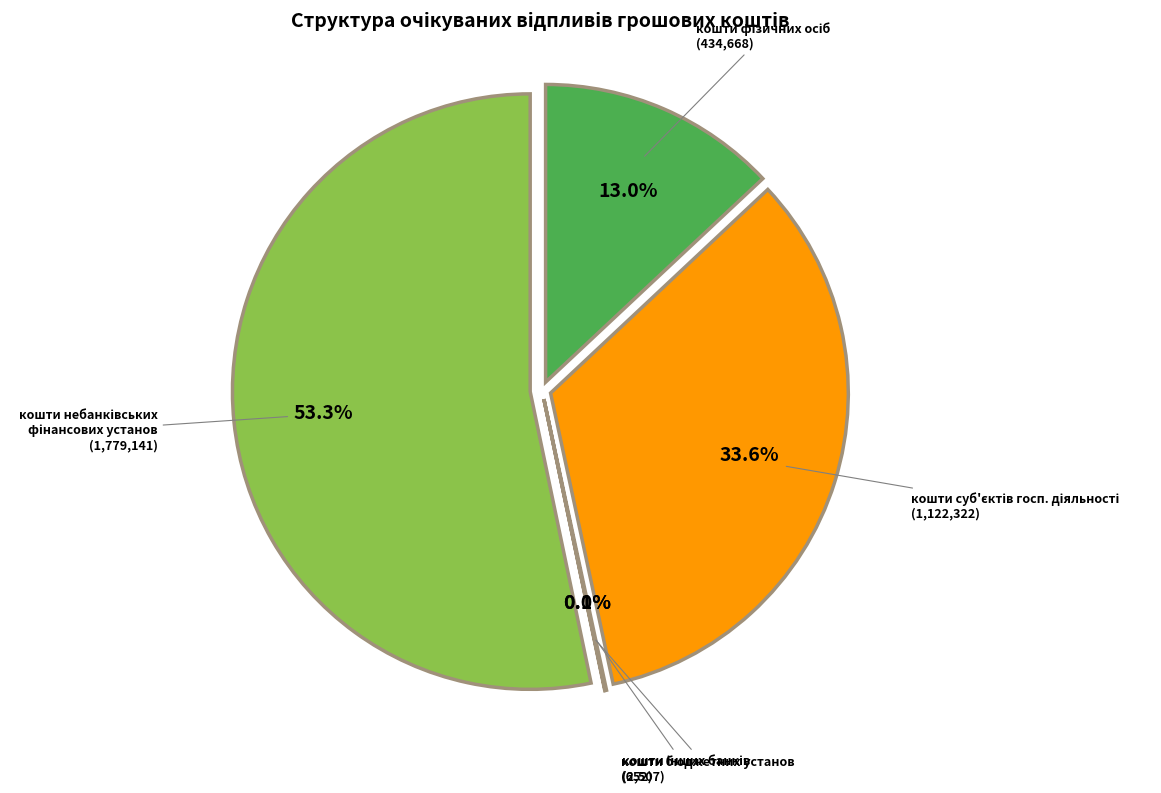

Does 17 account for over 50% of the chart?

No